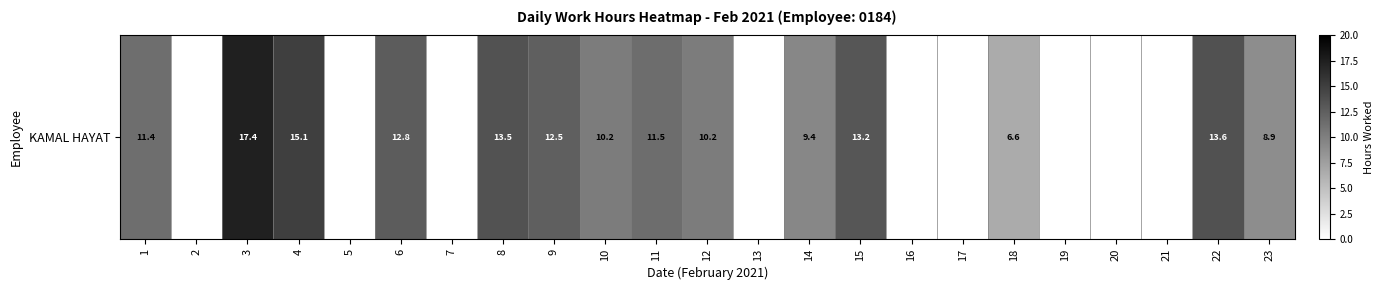

Which category has the highest value across all series?

3